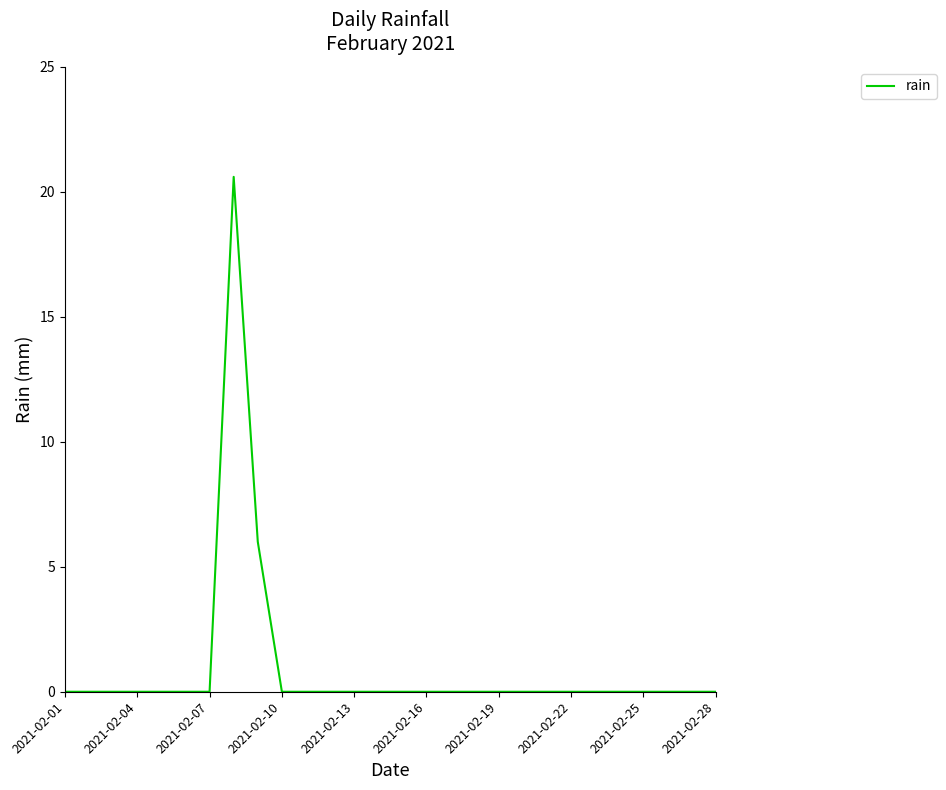

Reading left to right, extract all data points from this chart.

0.0	0.0	0.0	0.0	0.0	0.0	0.0	20.6	6.0	0.0	0.0	0.0	0.0	0.0	0.0	0.0	0.0	0.0	0.0	0.0	0.0	0.0	0.0	0.0	0.0	0.0	0.0	0.0